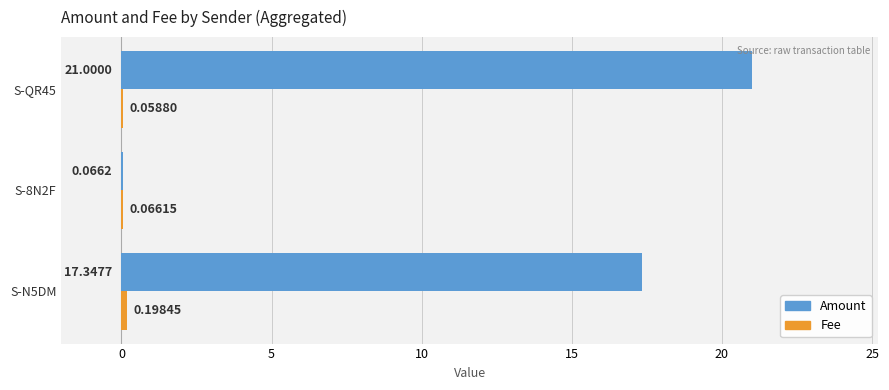

At which category is the sum across all series the highest?

S-QR45